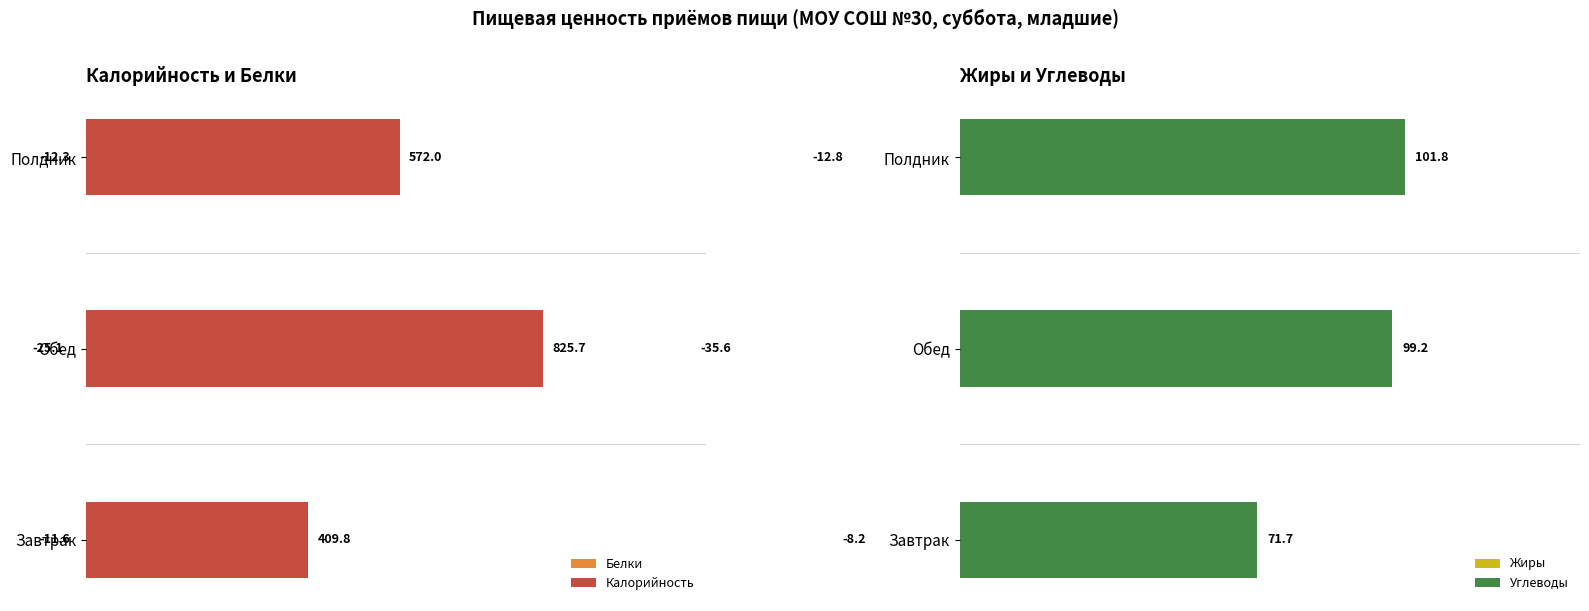

What is the minimum value shown in the chart?

-35.6